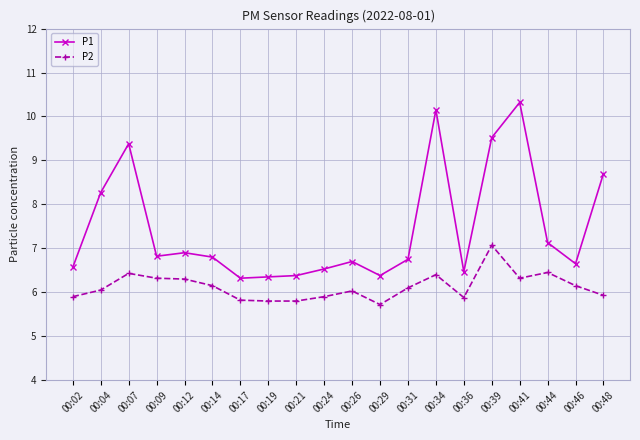

At how many categories does at least one series exceed 6?

20